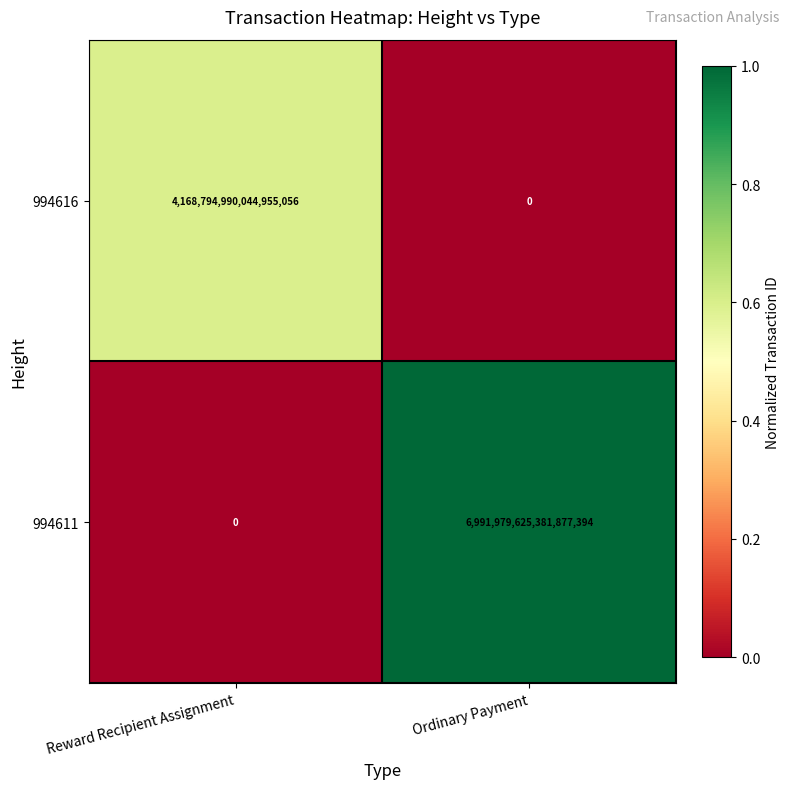

The value of 994611 at Reward Recipient Assignment is 0. True or false?

True